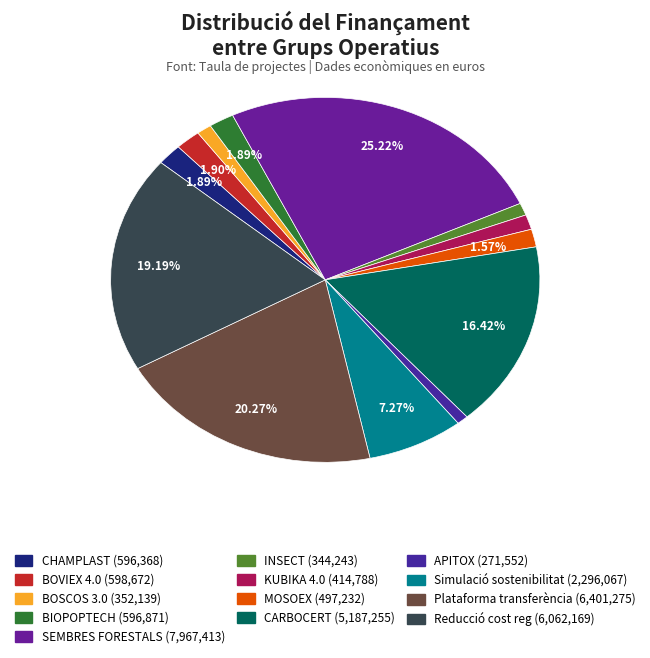

To the nearest percent, what portion does Plataforma transferència represent?

20%